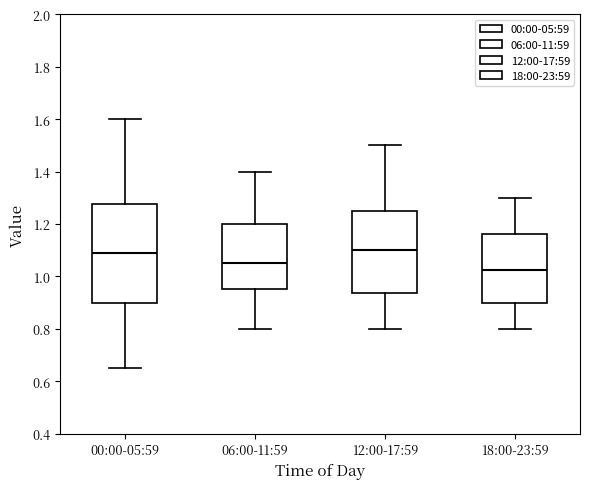

Comparing the boxes themselves (not the whiskers), which one is the tallest?

00:00-05:59